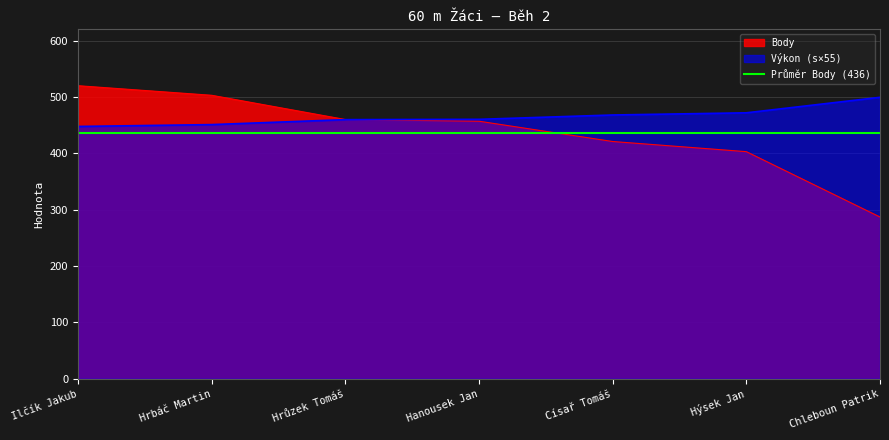

The Body series shows 520.0 at Ilčík Jakub. True or false?

True